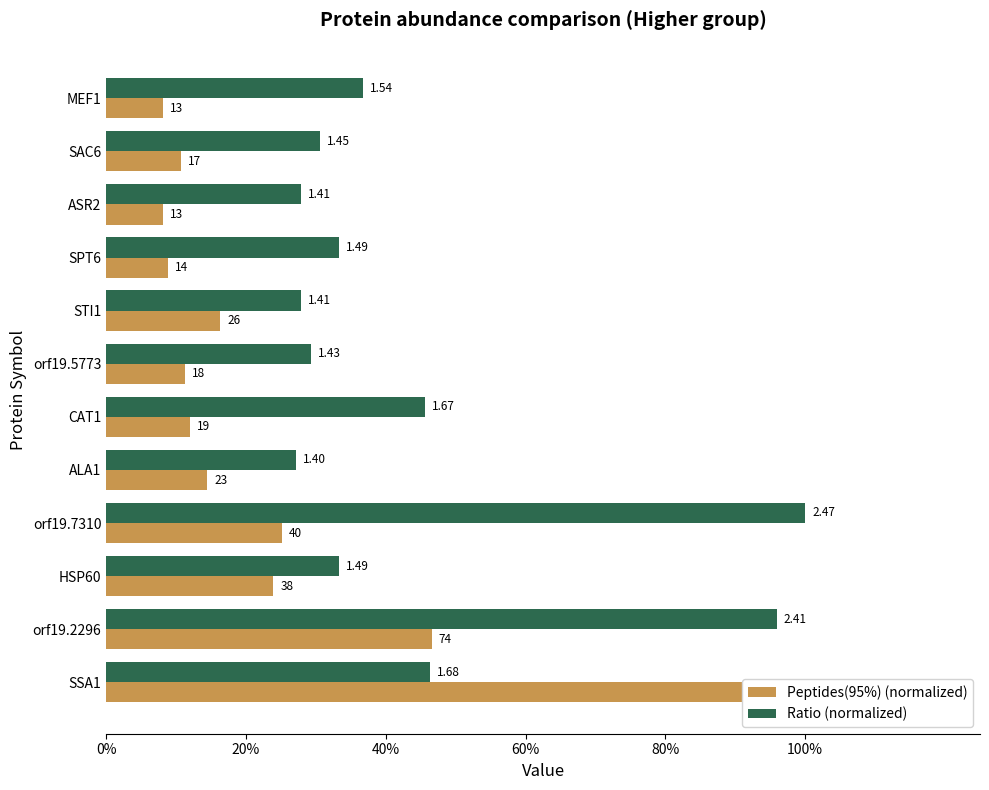

The value of Peptides(95%) (normalized) at CAT1 is 0.0. True or false?

False